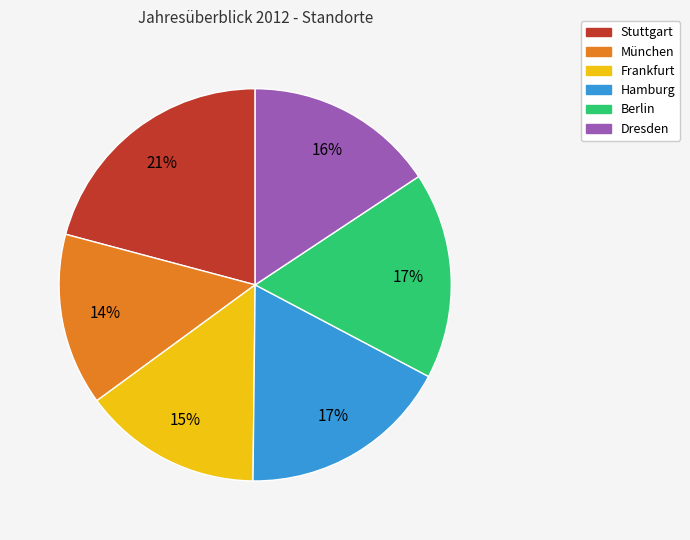

Do Hamburg and Berlin together represent more than half of the pie?

No